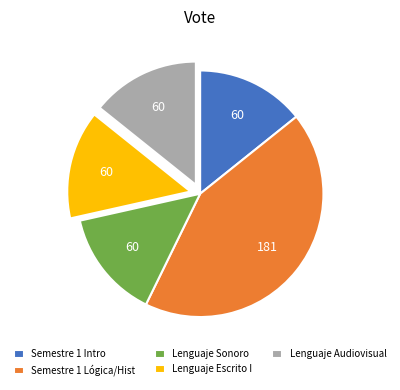

The Semestre 1 Lógica/Hist slice represents 43% of the pie. True or false?

True